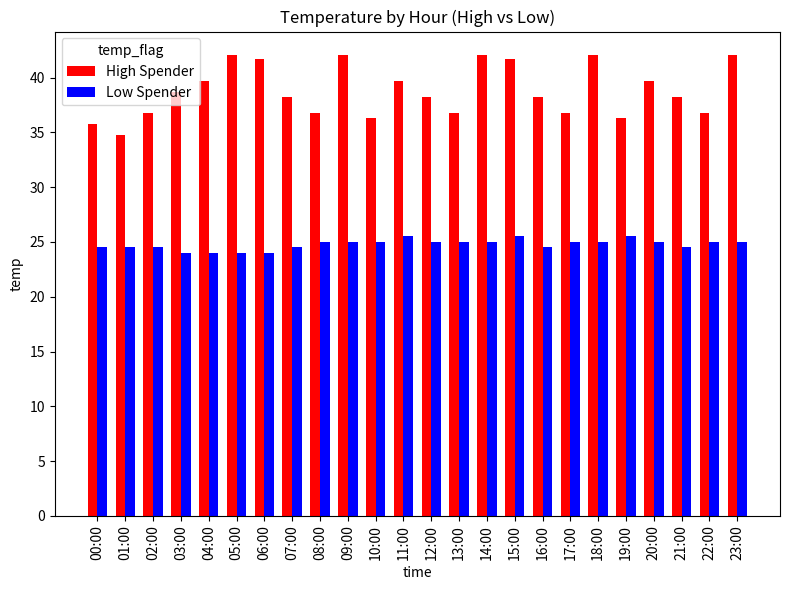

What is the sum of the Low Spender values at 23:00 and 06:00?

49.0